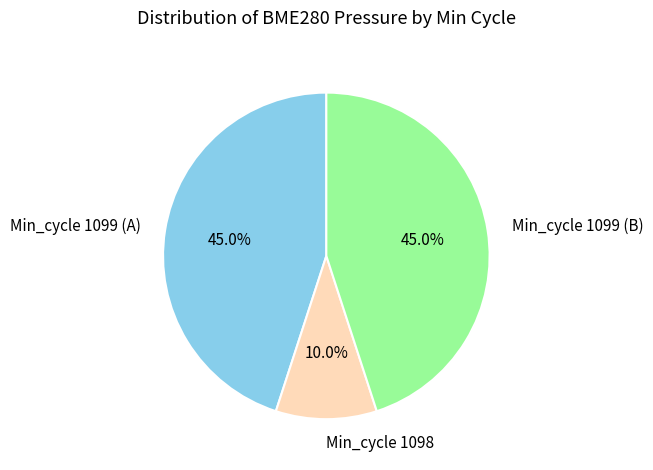

Is there a majority slice in this chart?

No